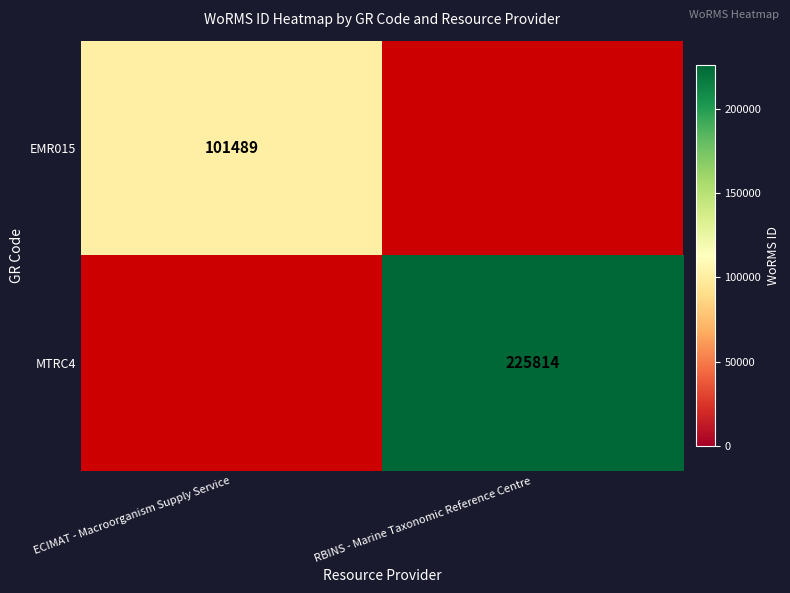

The EMR015 series shows 101489 at ECIMAT - Macroorganism Supply Service. True or false?

True